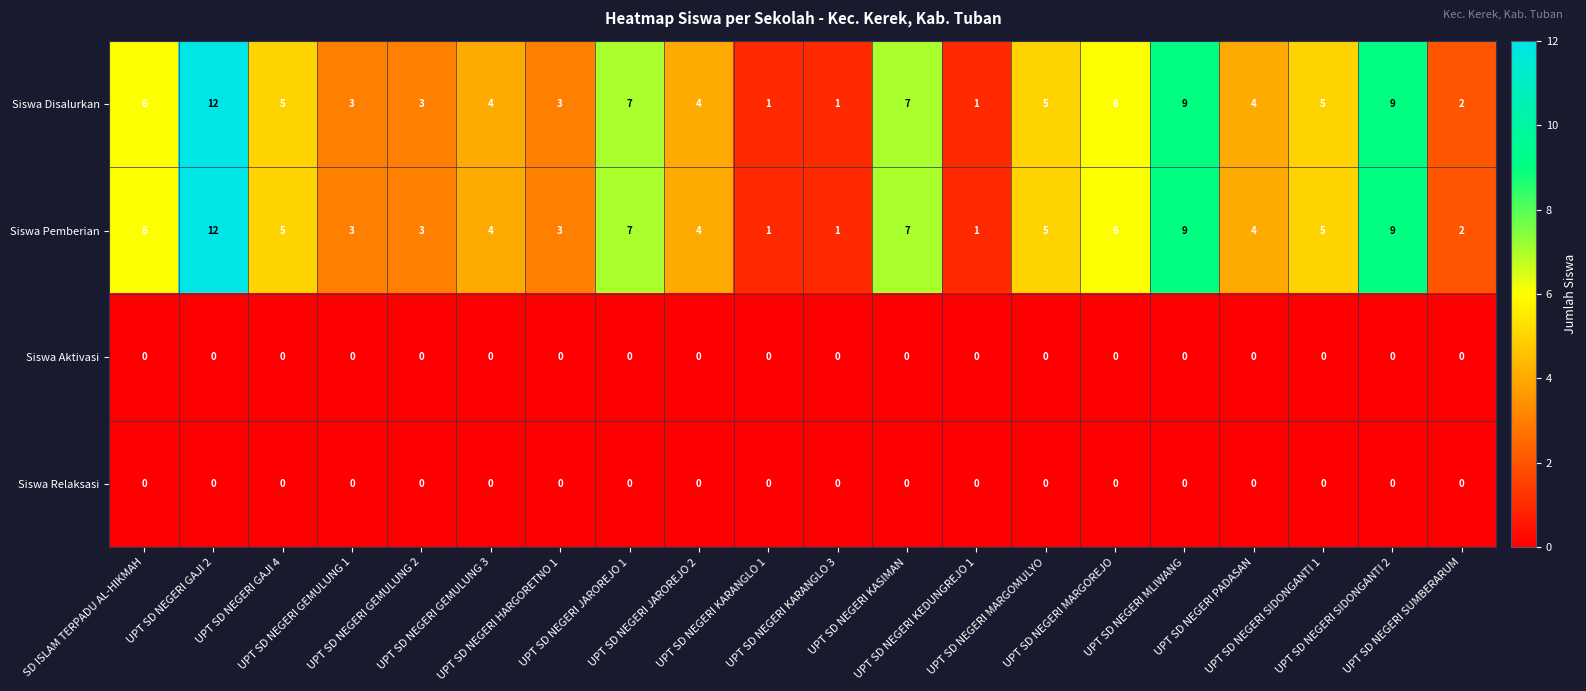

What is the average value of the Siswa Pemberian series?

5